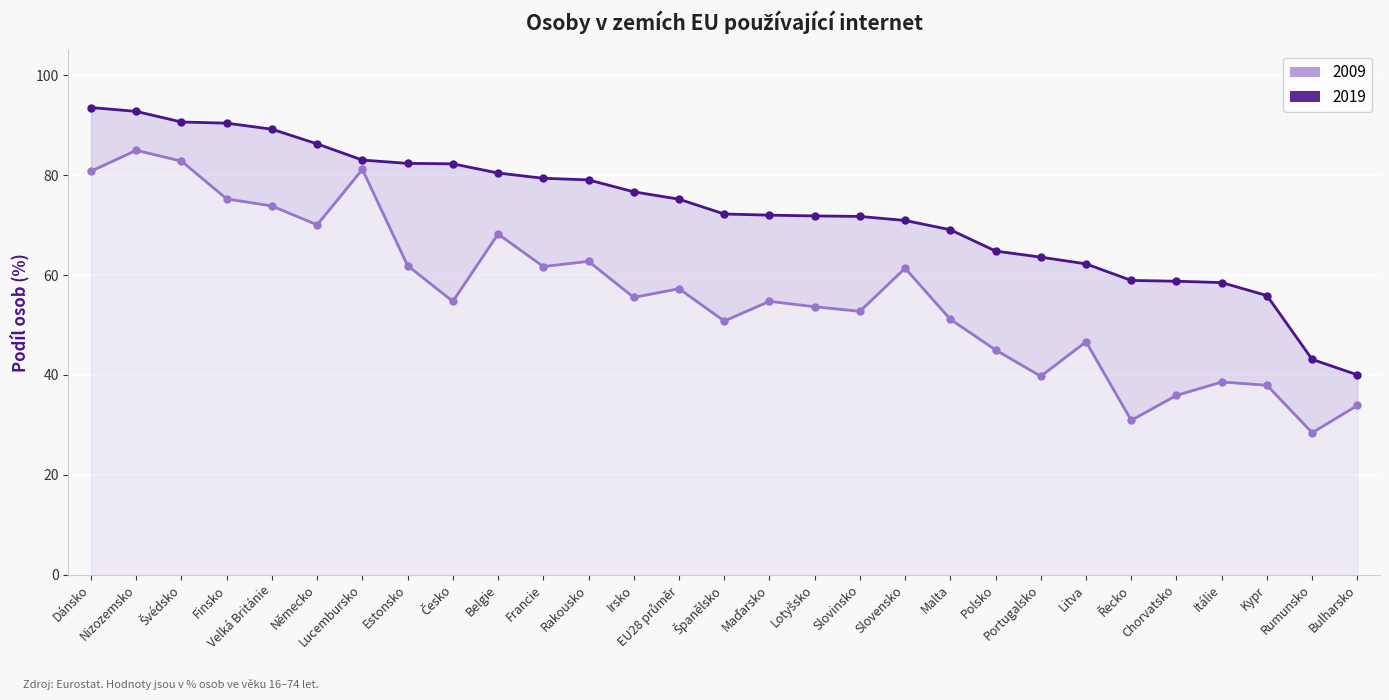

What is the label of the 14th point from the left?

EU28 průměr